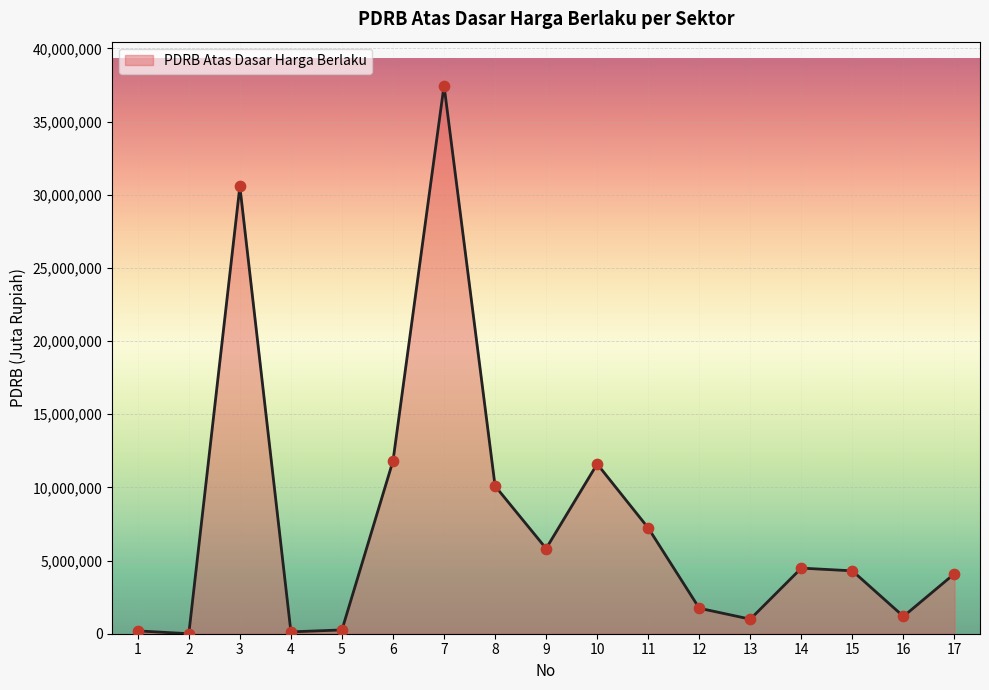

Which has a higher value, 8 or 11?

8